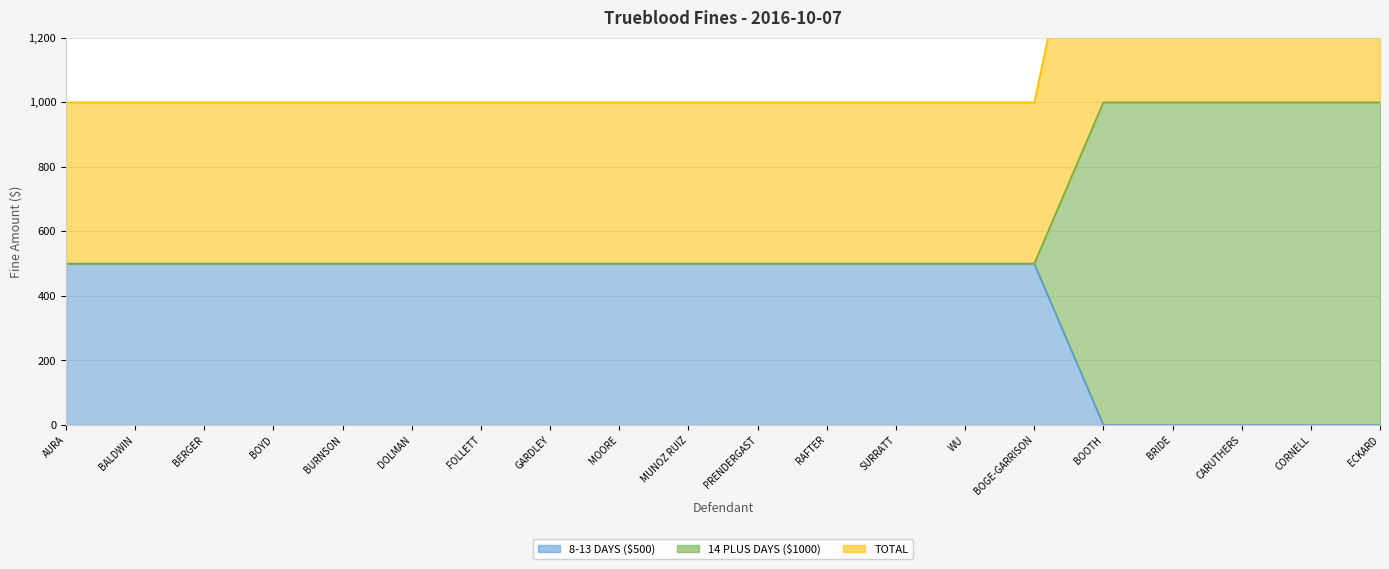

How many lines are shown in the chart?

3